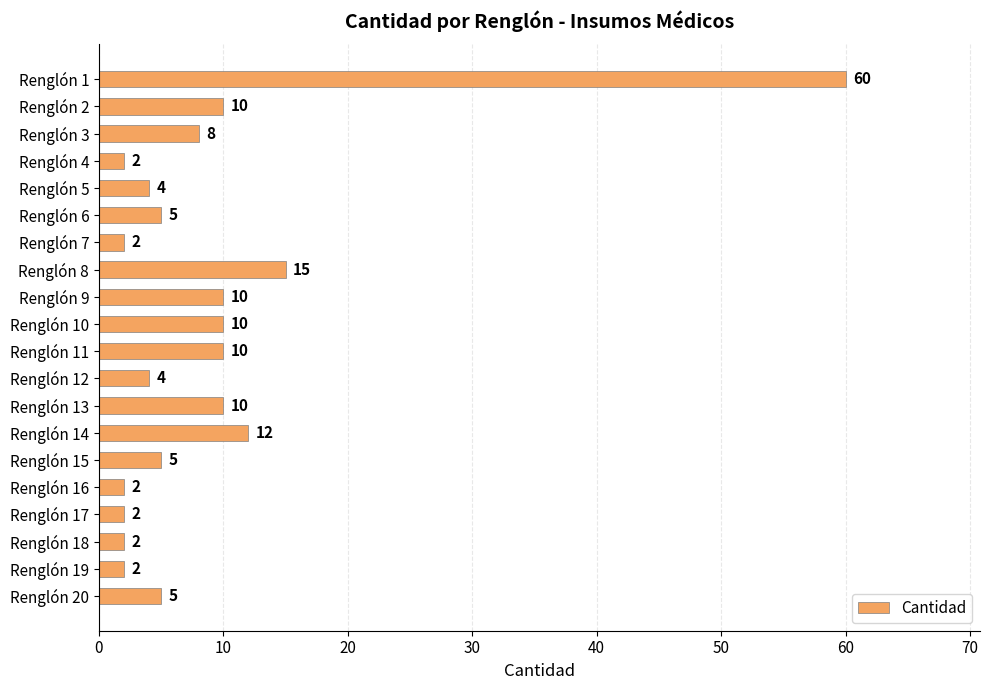

The chart shows a value of 8 at Renglón 6. True or false?

False